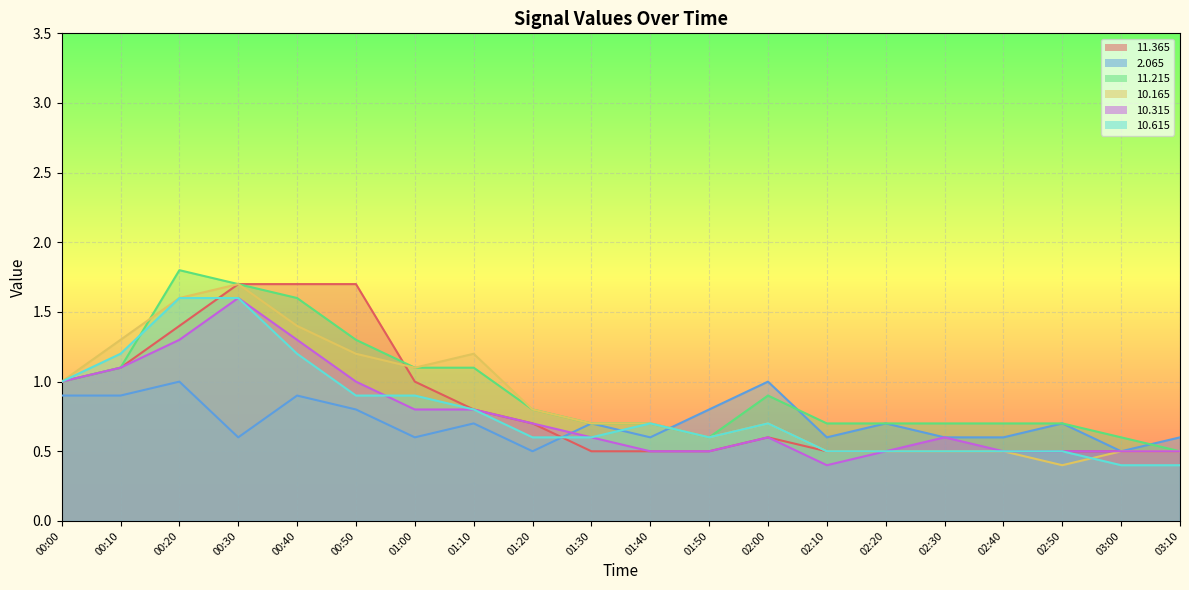

Does the chart display data point markers on the line(s)?

No